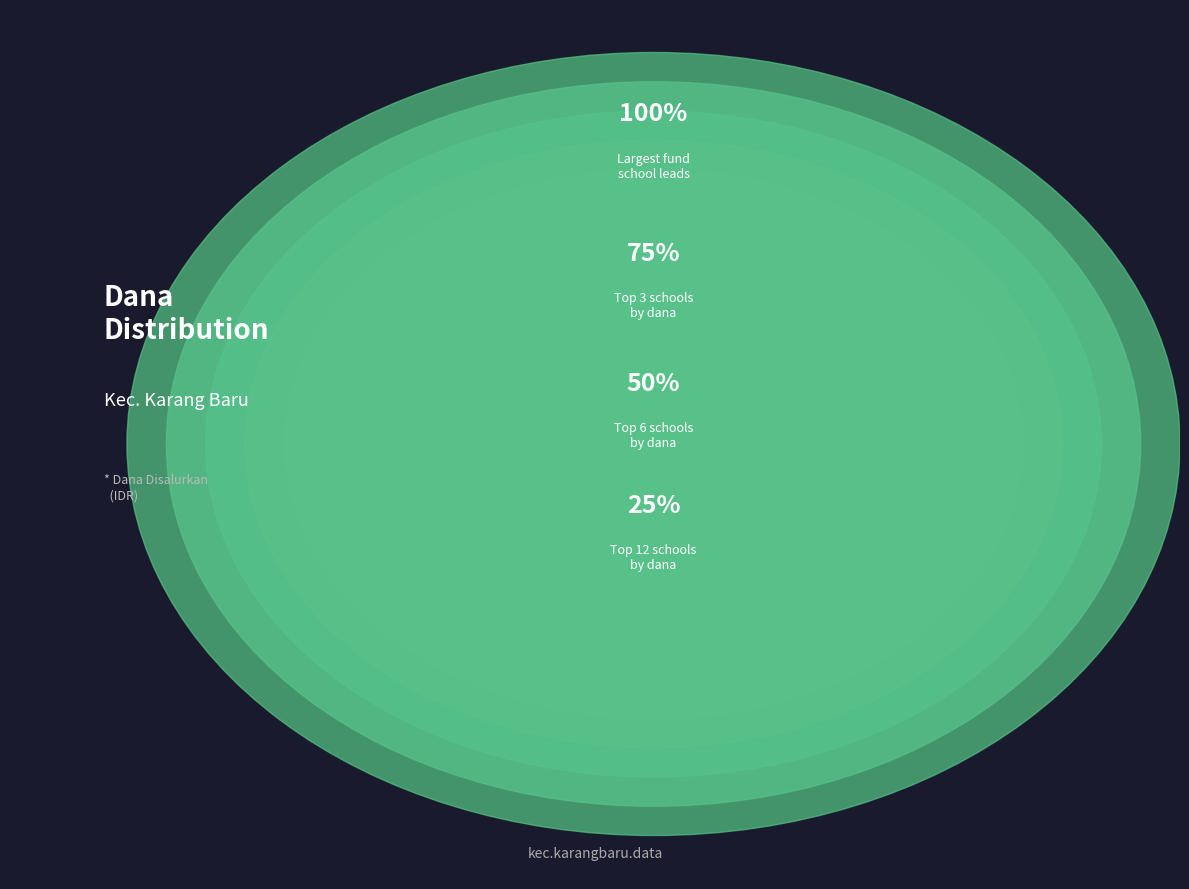

To the nearest percent, what portion does SD NEGERI 1 KARANG BUNDAR represent?

7%